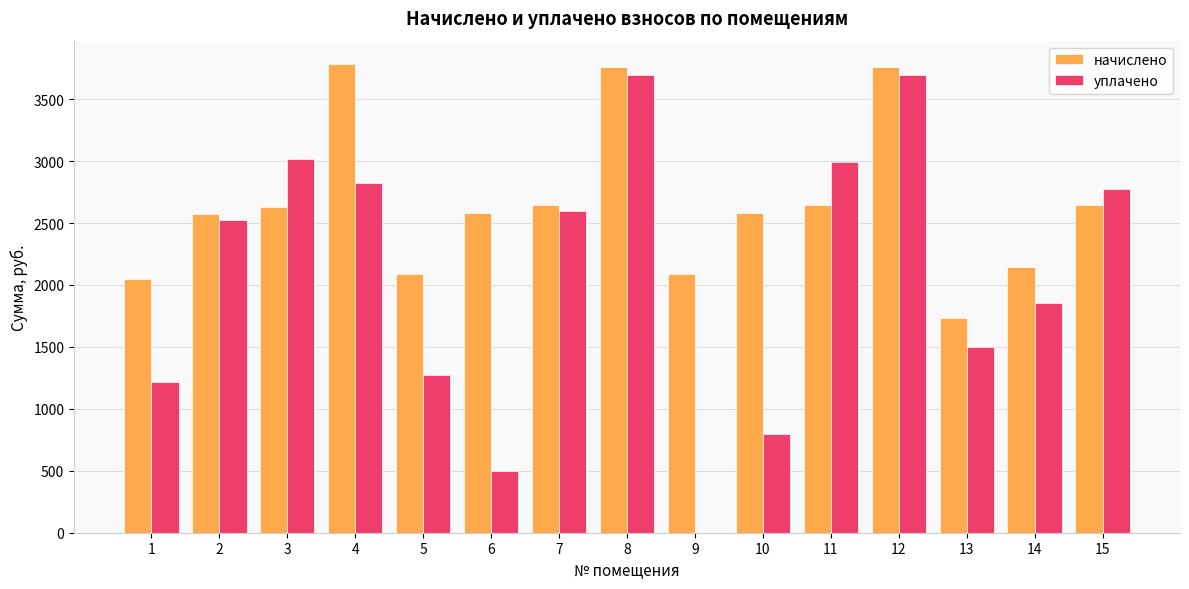

Between 1 and 14, which series saw the biggest shift?

уплачено